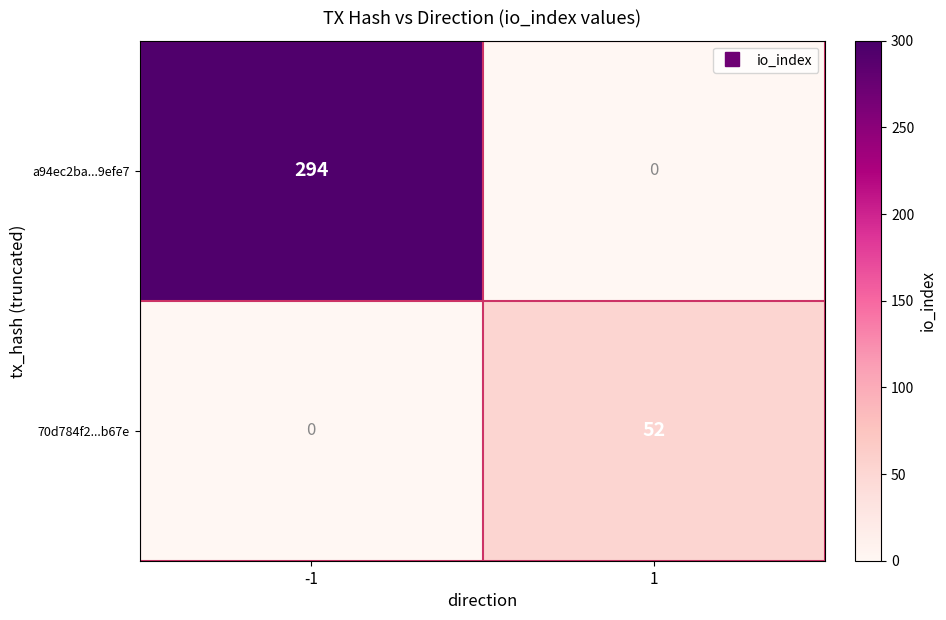

At which category is the sum across all series the highest?

-1